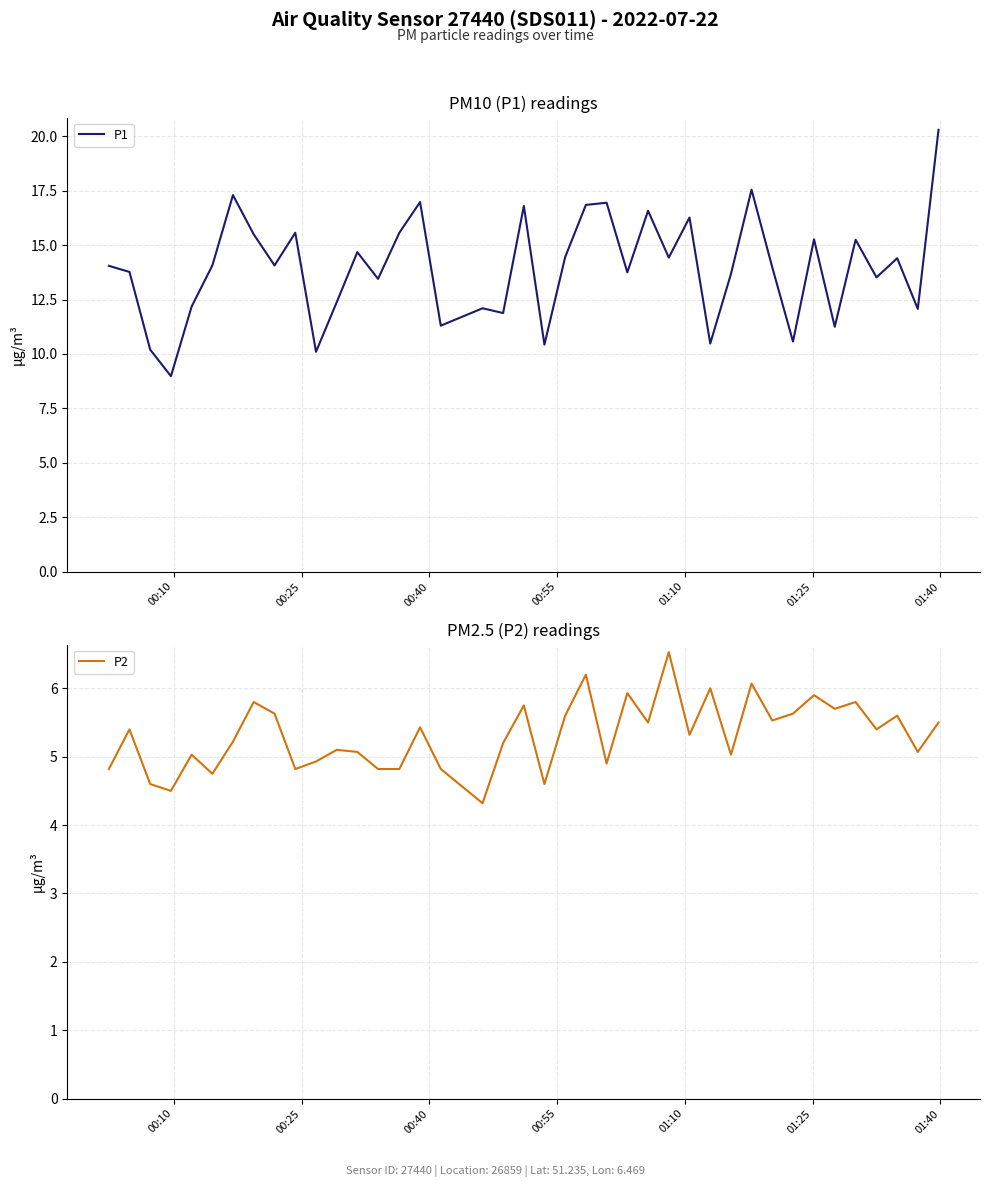

What are all the series names shown in the legend?

P1, P2